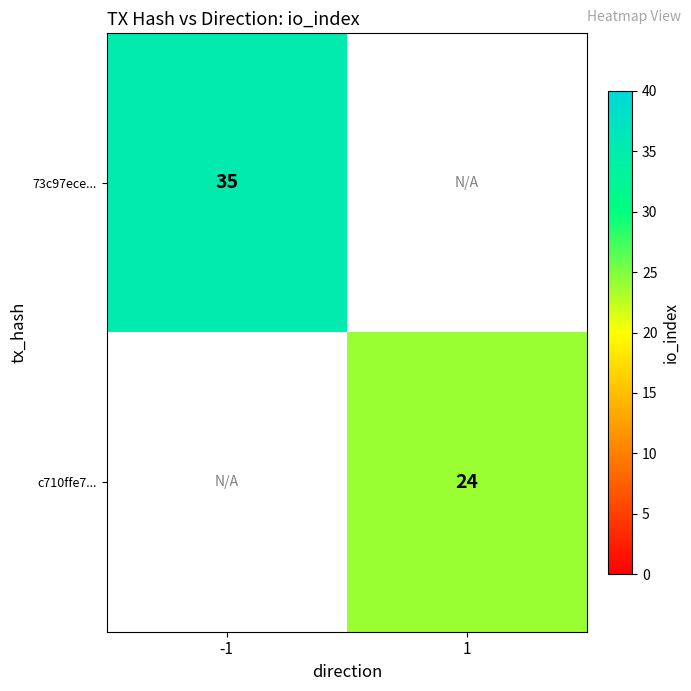

Is it true that c710ffe7... equals 6 at 1?

False